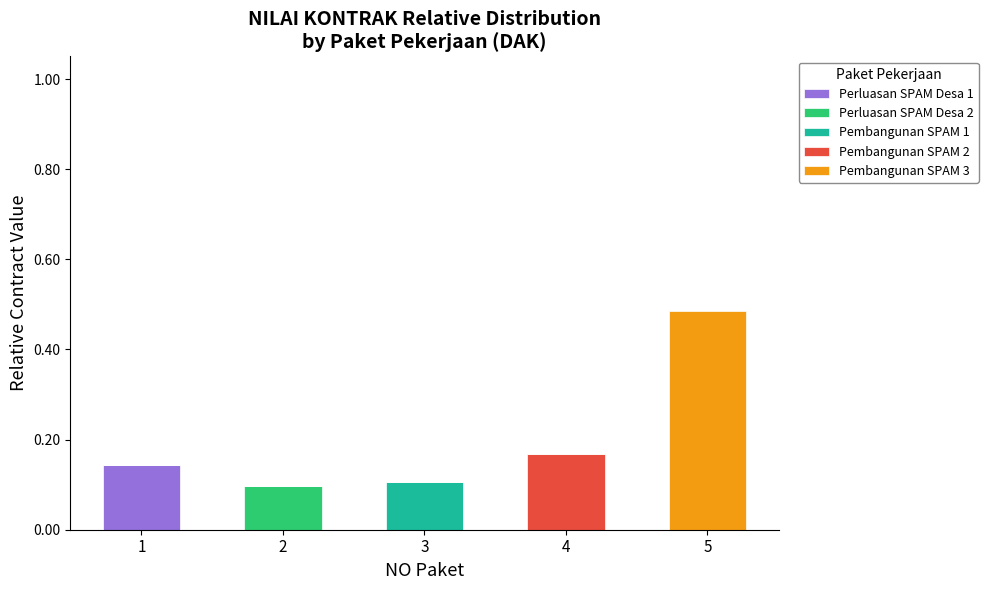

Is it true that Perluasan SPAM Desa 1 equals -0.1 at 3?

False